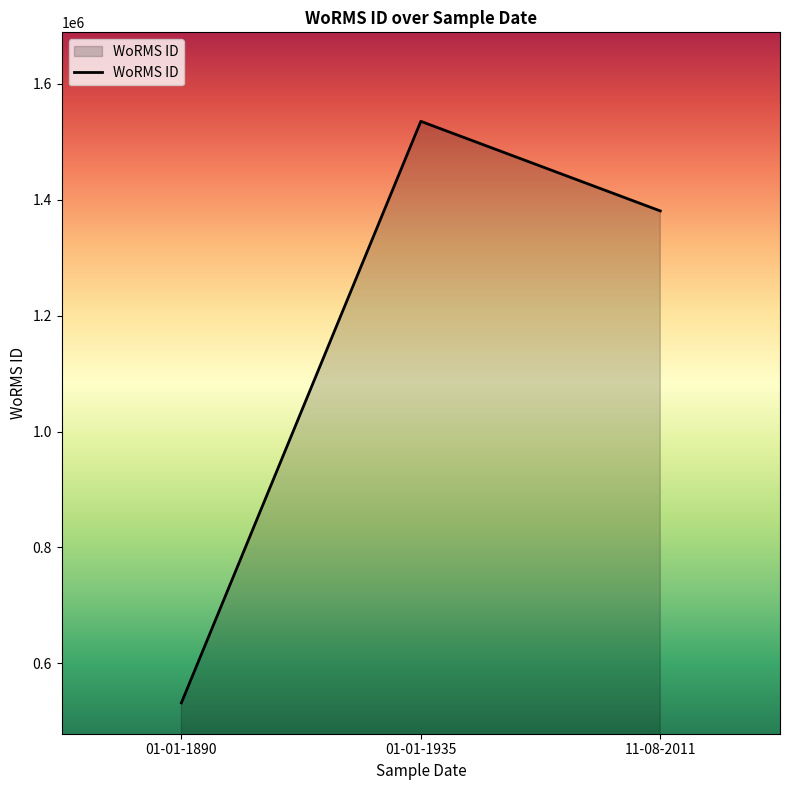

How many values are below 1380402?

1